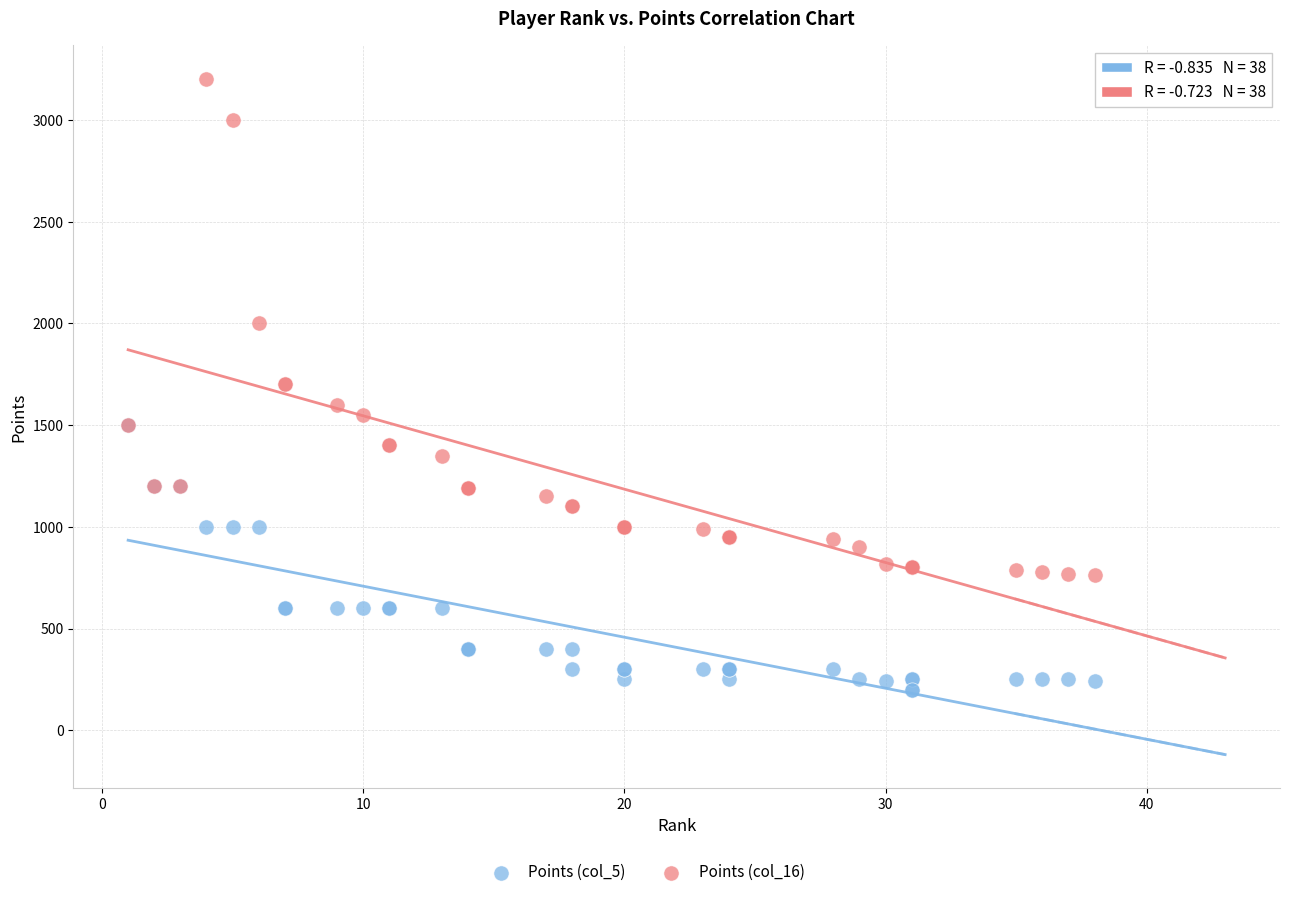

Which series has the widest spread of Y values?

Points (col_16)